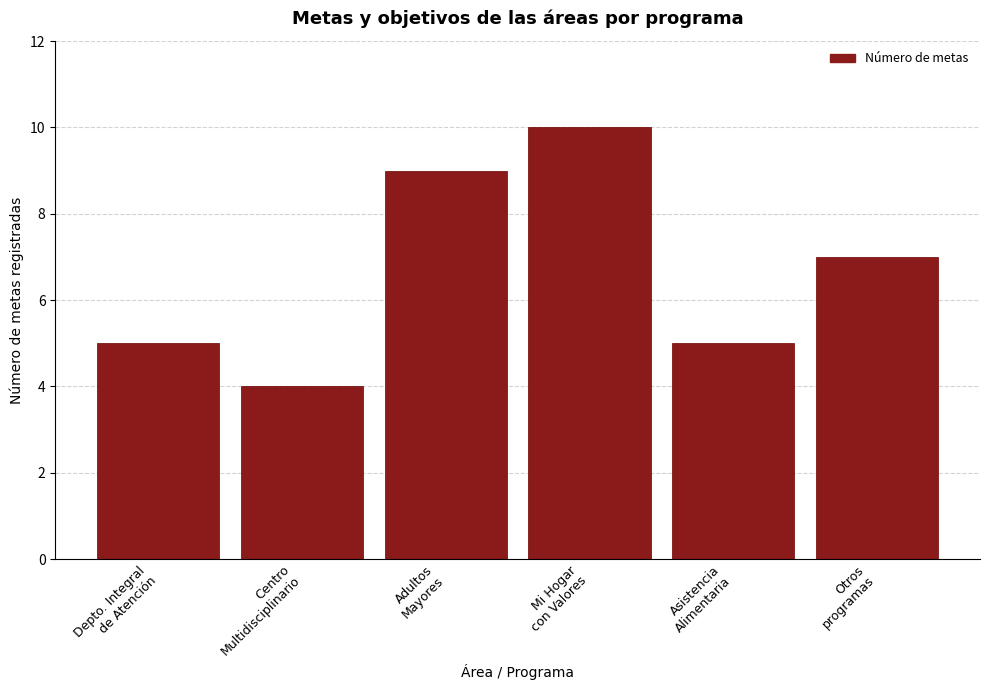

Reading left to right, list all the values displayed in this chart.

5	4	9	10	5	7